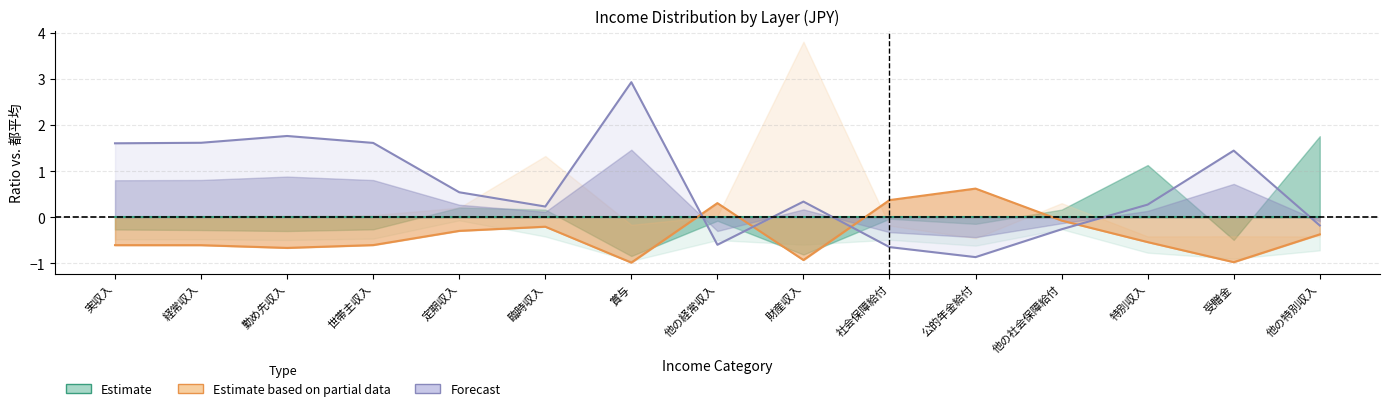

The value of 第2階層 (Partial Est.) at 受贈金 is -1.0. True or false?

True